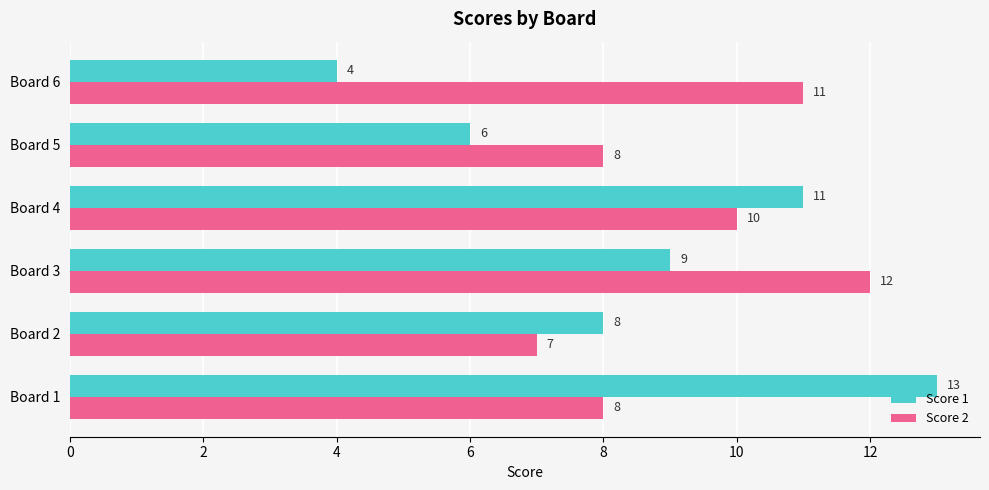

How many Score 2 values are between 8 and 11?

4